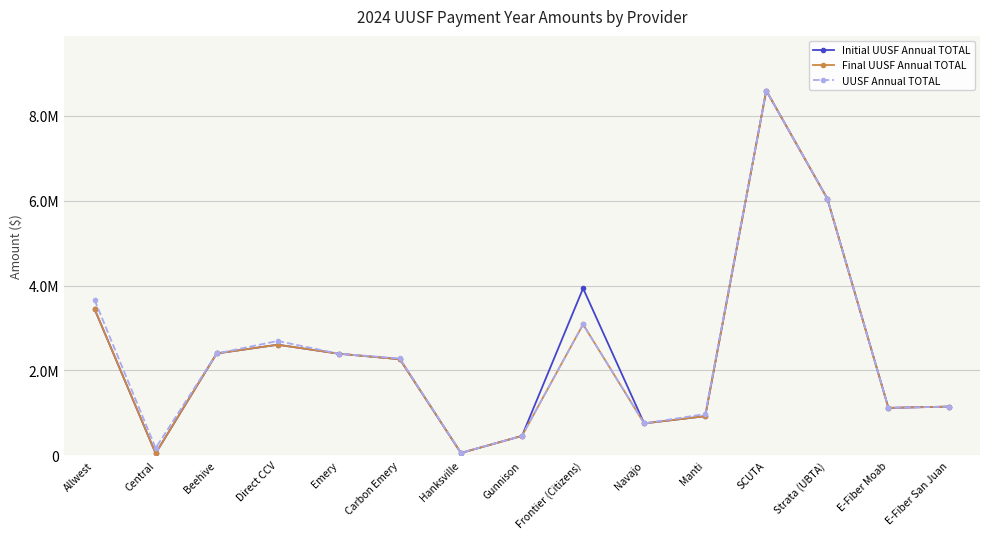

What is the difference between the Final UUSF Annual TOTAL values at Emery and Beehive?

5861